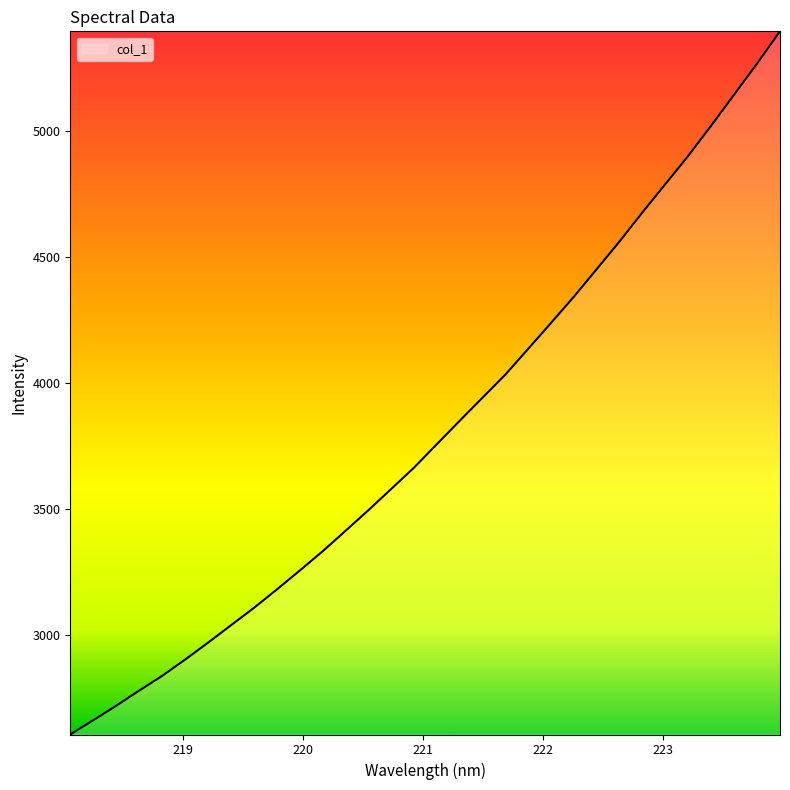

What is the greatest value displayed?

5394.9